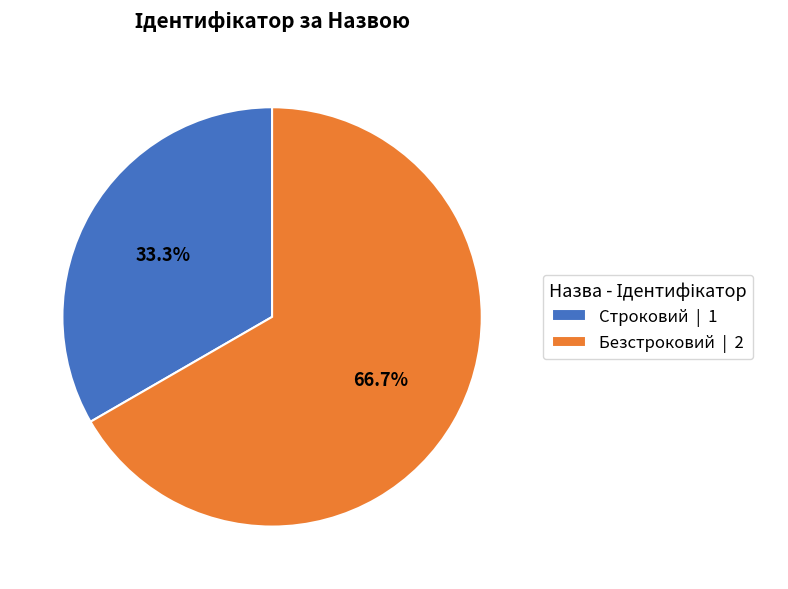

Is Строковий the majority of the pie?

No